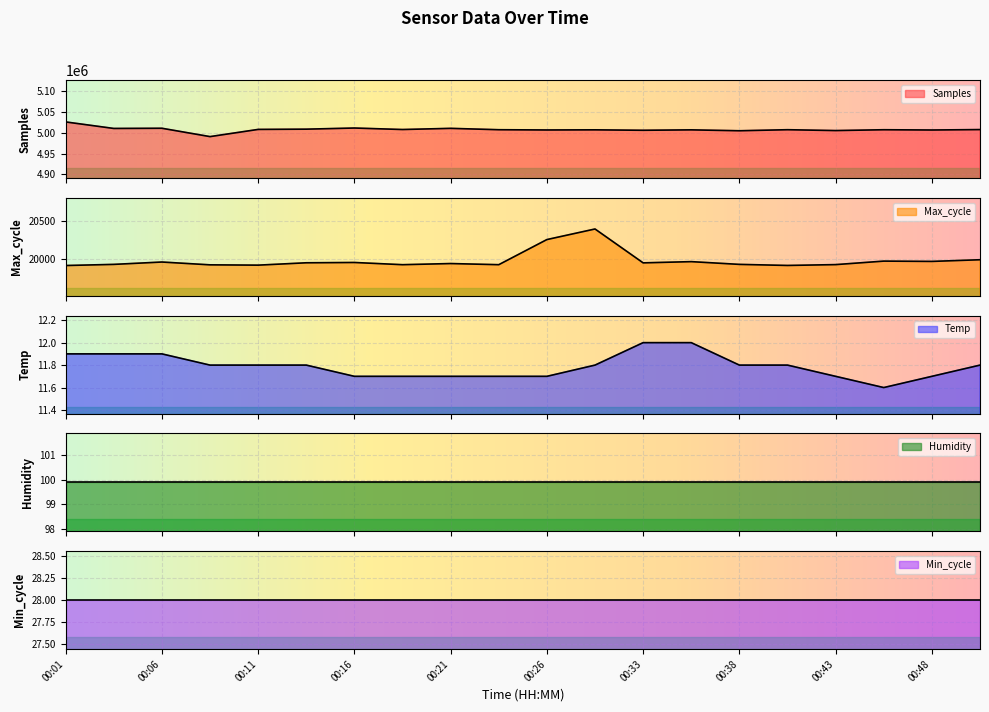

At which label does Temp reach its minimum?

00:46